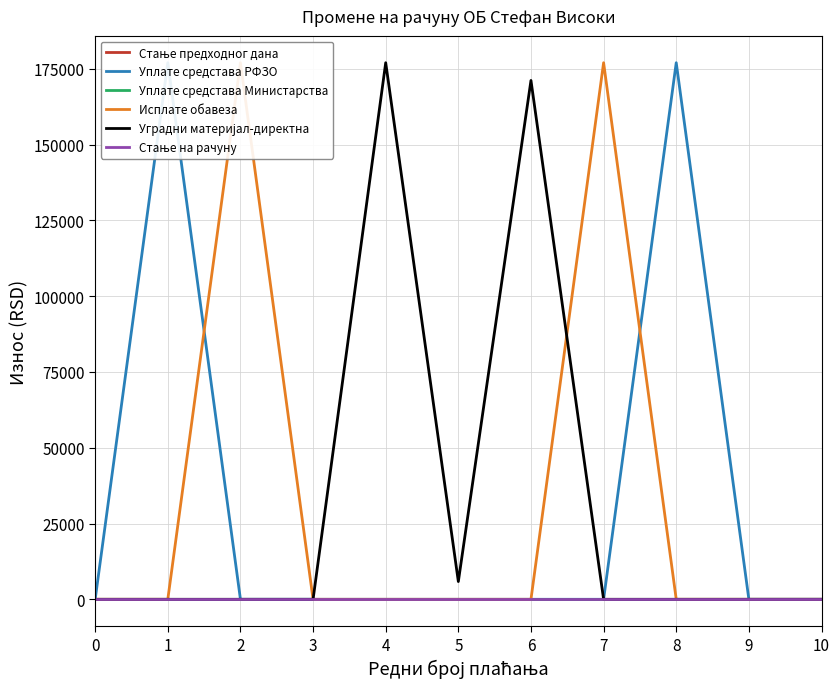

How many lines are shown in the chart?

6